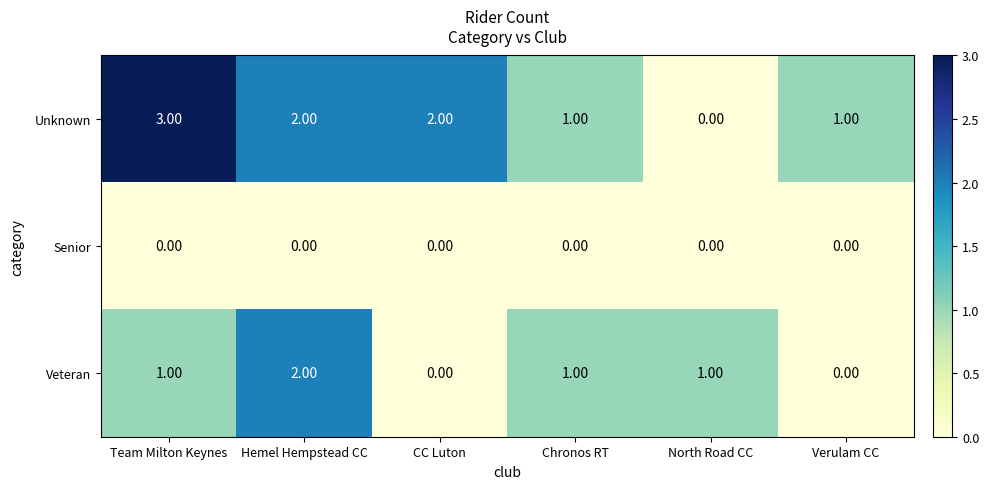

How many distinct data groups are displayed?

3